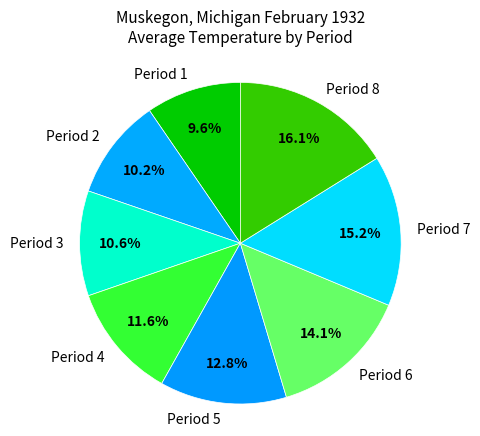

To the nearest percent, what percentage of the pie is Period 2?

10%